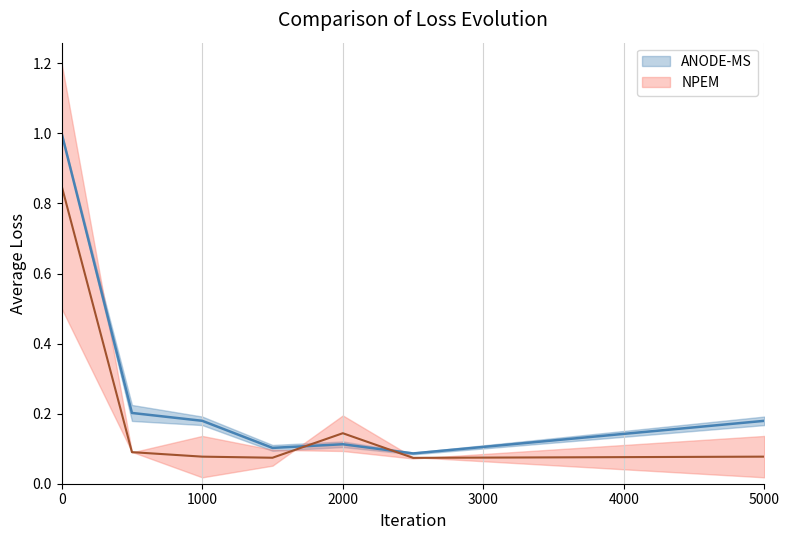

How many times do Masterdiplome and Bachelordiplome cross each other?

2